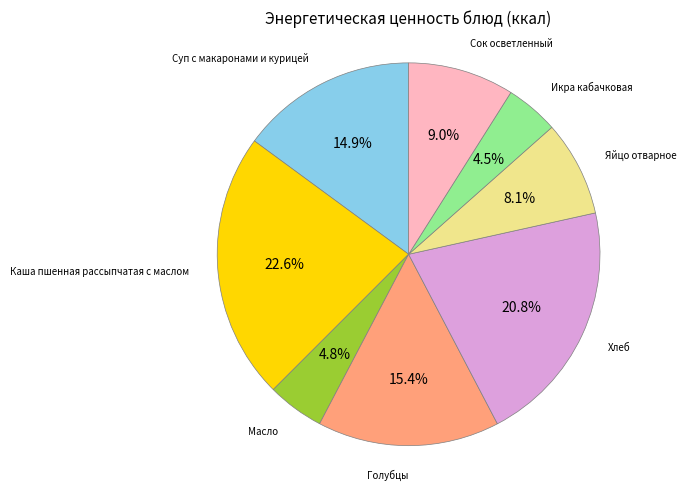

To the nearest percent, what is the difference between the Суп с макаронами и курицей and Каша пшенная рассыпчатая с маслом slice percentages?

8%